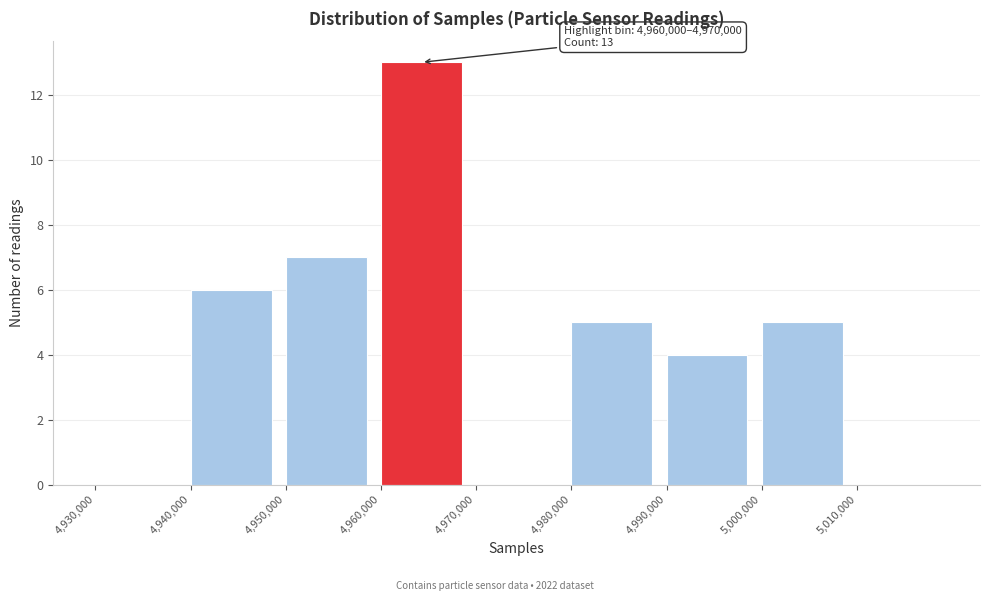

Over which range of the x-axis is the bar tallest?

4960000 to 4970000